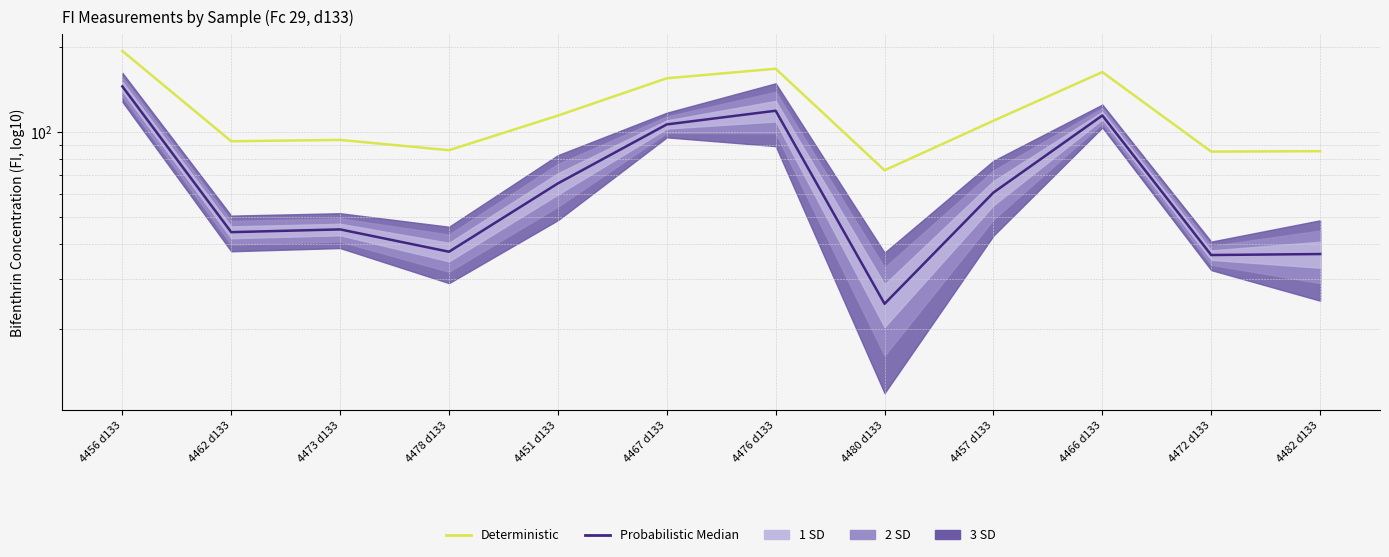

Which has a higher value, 4482 d133 or 4473 d133?

4473 d133